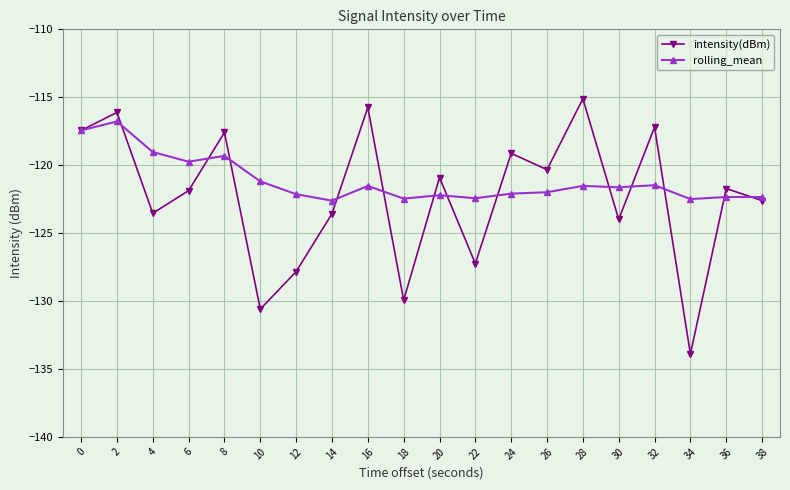

How many values in the rolling_mean series are below -121?

15